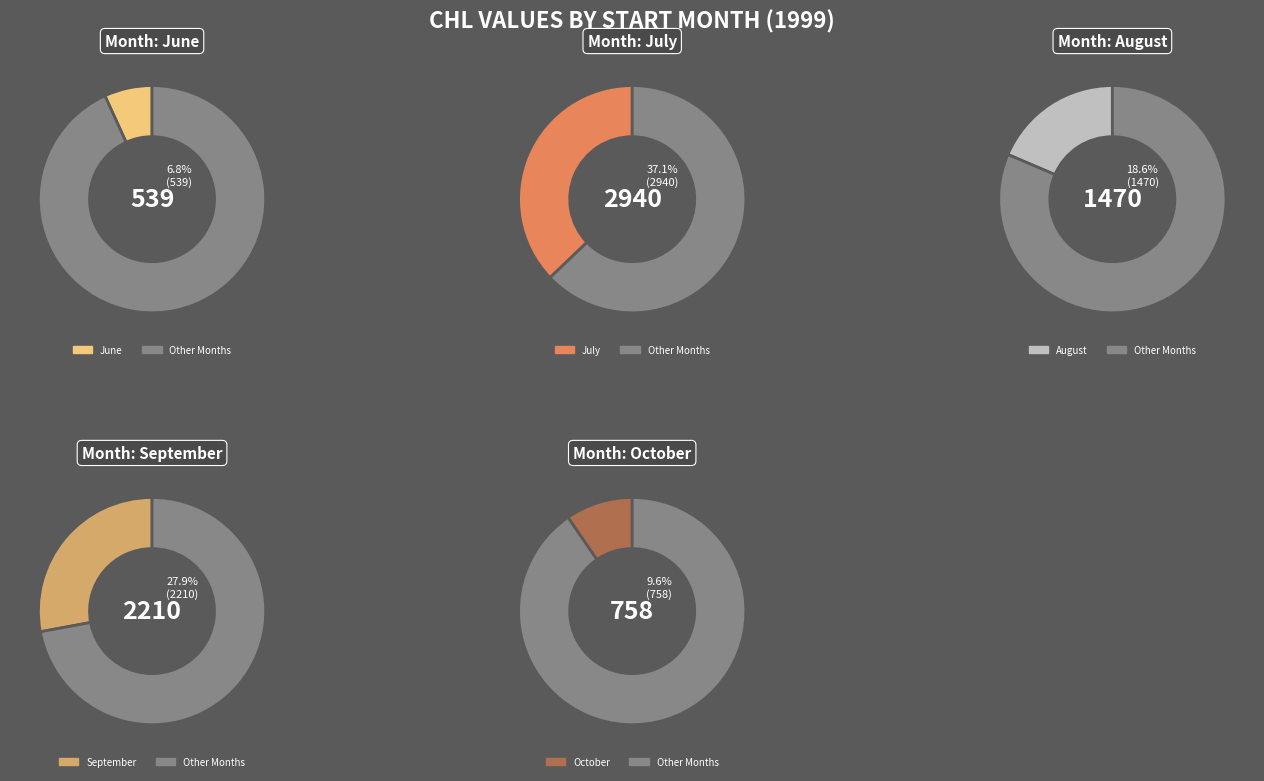

What is the largest slice in the pie chart?

07